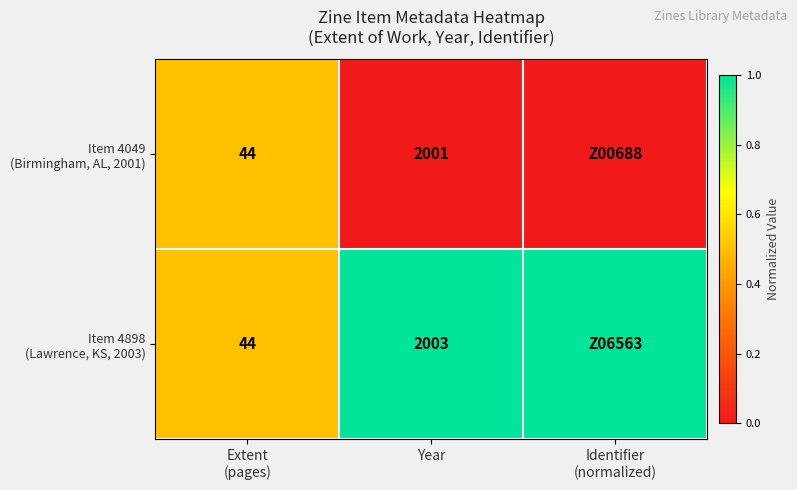

At which category is the sum across all series the highest?

Extent
(pages)